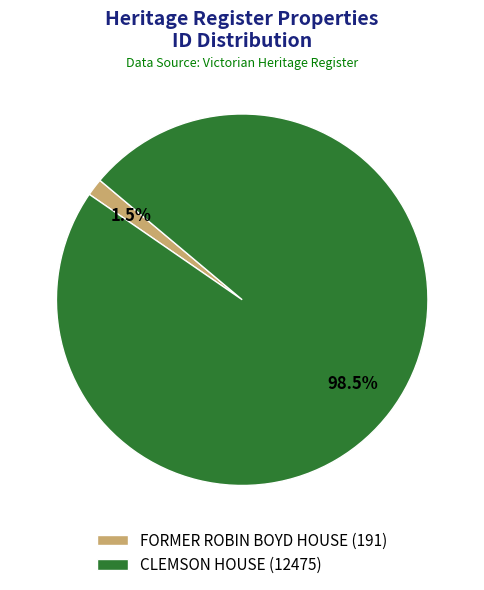

Which has a higher value, CLEMSON HOUSE (12475) or FORMER ROBIN BOYD HOUSE (191)?

CLEMSON HOUSE (12475)